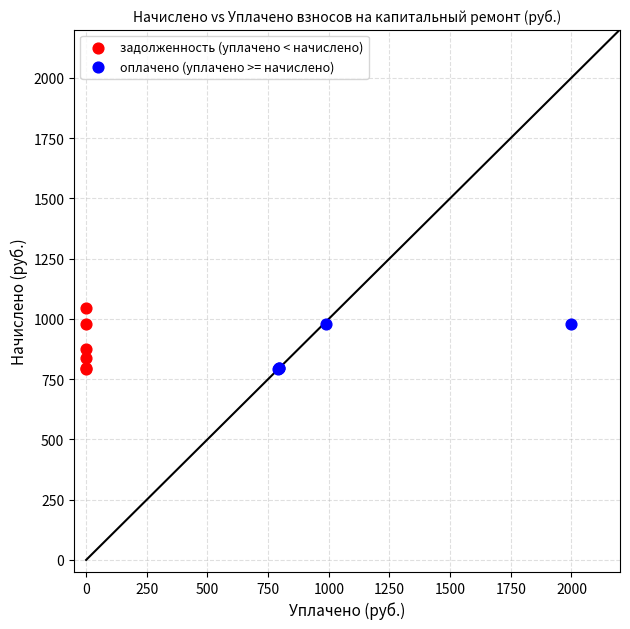

What are all the series names shown in the legend?

задолженность (уплачено < начислено), оплачено (уплачено >= начислено)